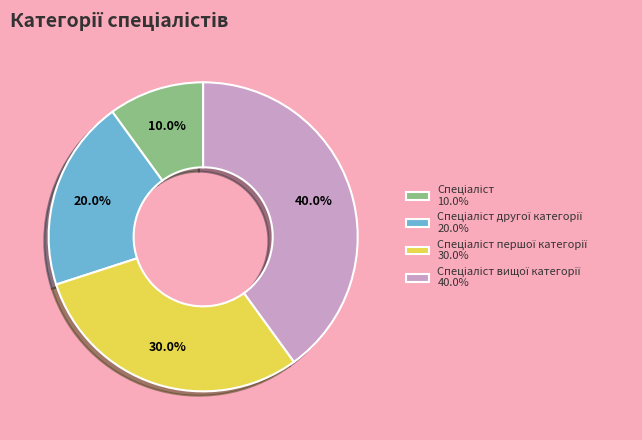

Is there any slice that represents more than half of the pie?

No